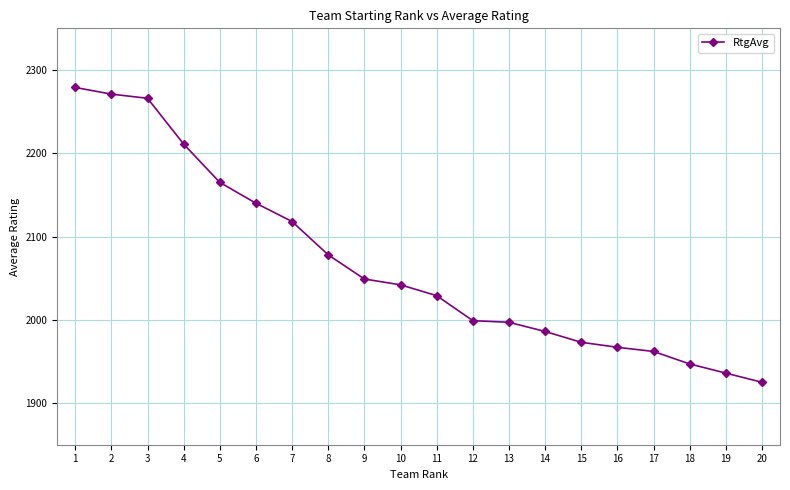

What is the value of the 2nd point from the left?

2271